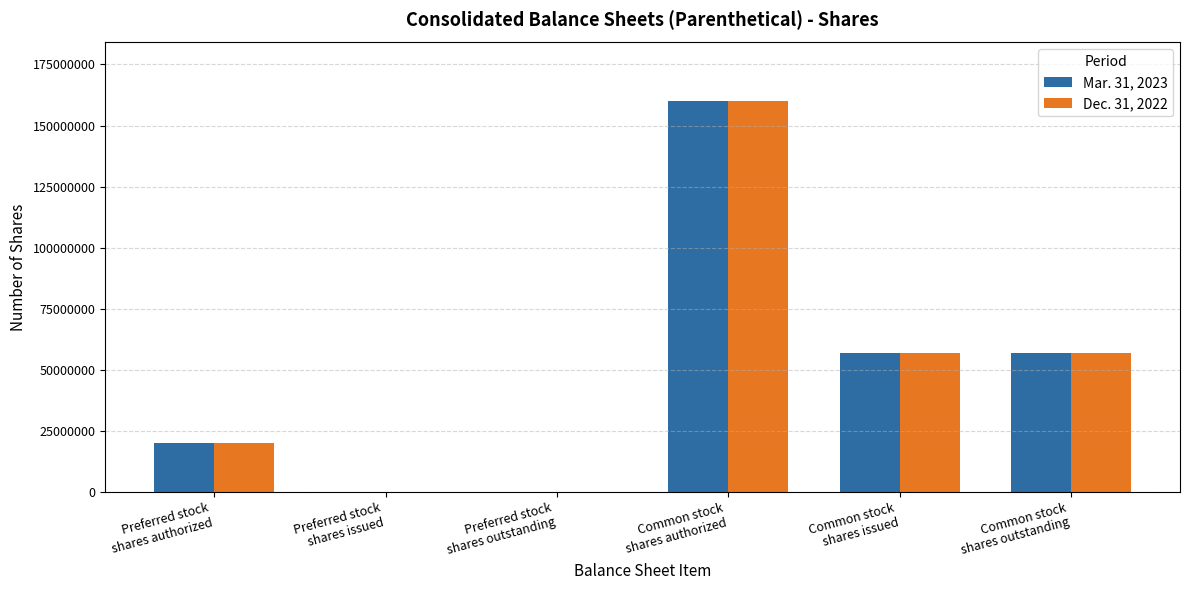

Is it true that Mar. 31, 2023 equals 0 at Preferred stock
shares outstanding?

True